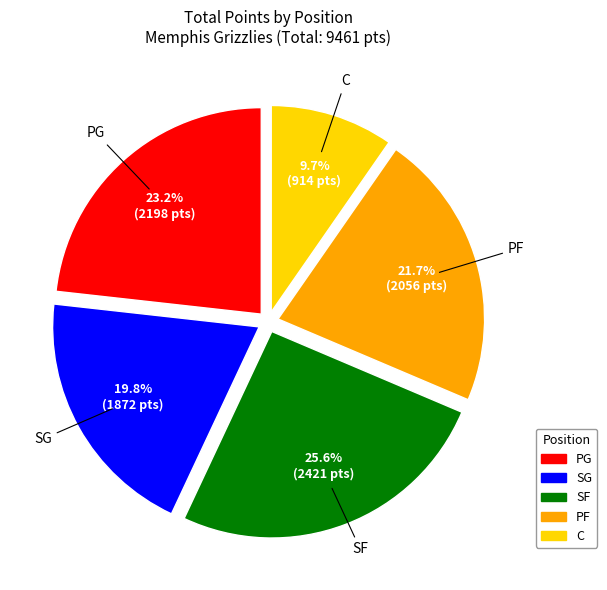

What is the largest slice in the pie chart?

SF